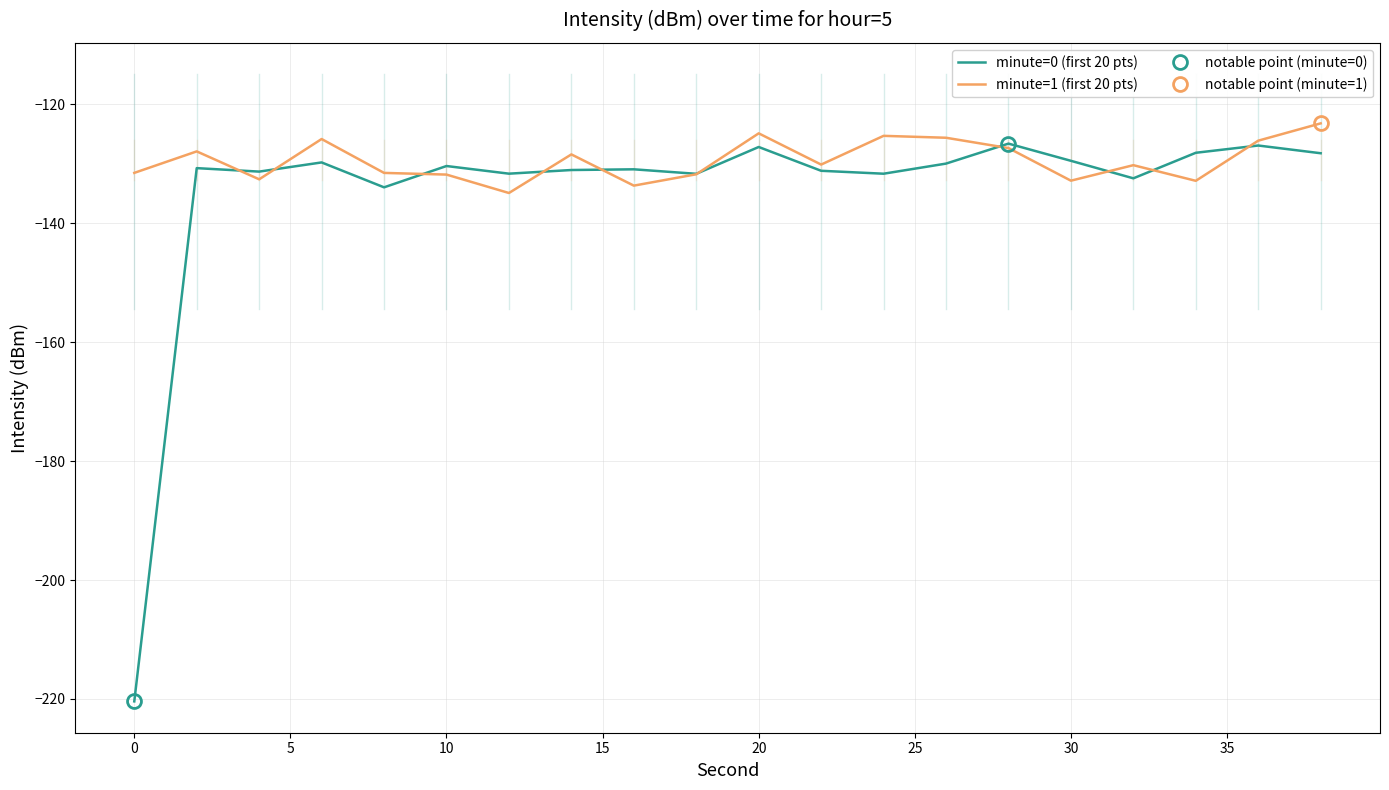

Does the chart have visible grid lines?

Yes